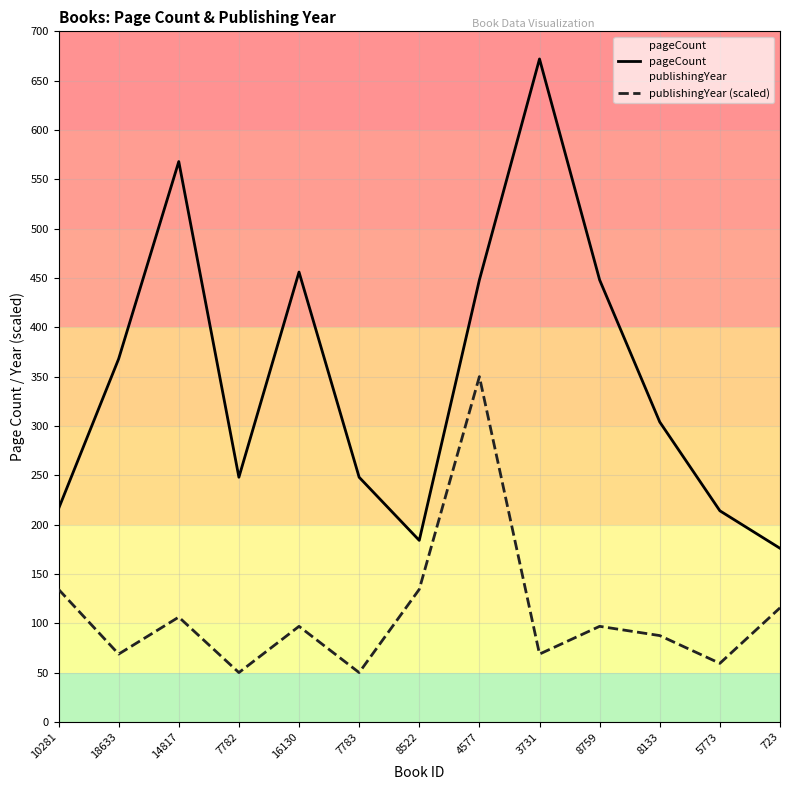

List the series in order of their peak value, lowest first.

publishingYear (scaled), pageCount